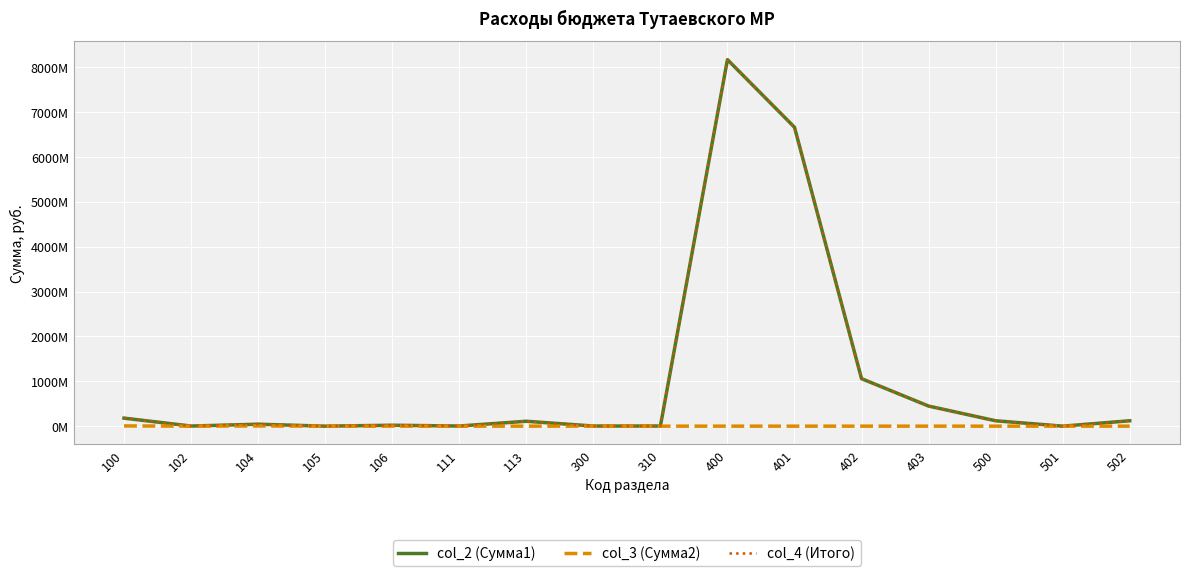

What is the difference between the second highest and minimum values in the col_3 (Сумма2) series?

5026518.4